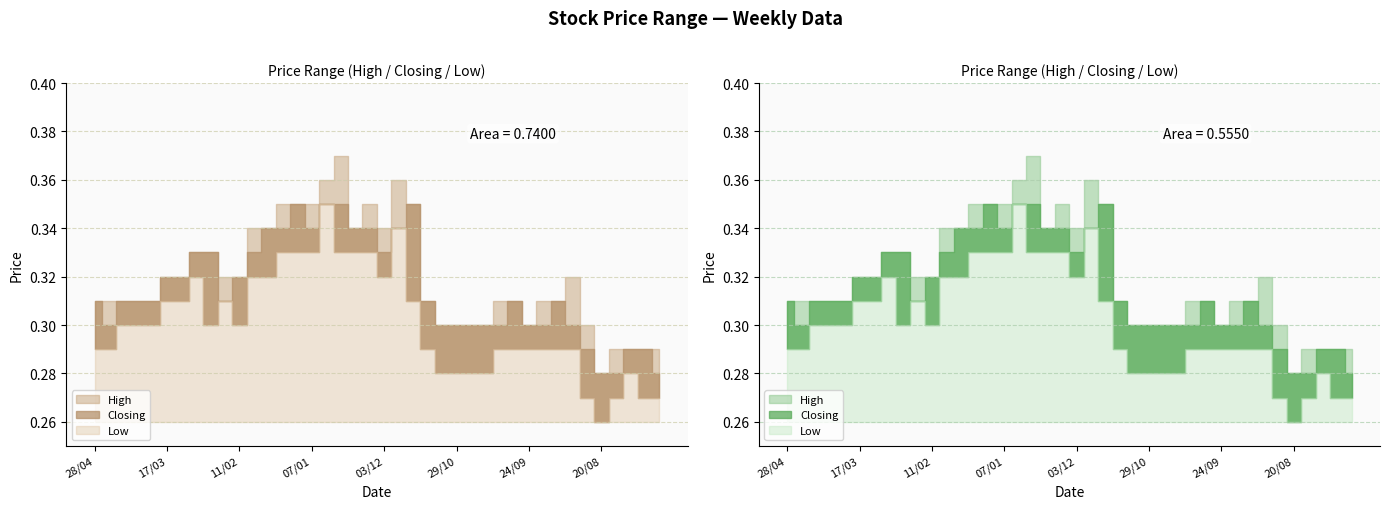

What is the difference between the maximum and minimum values in the Low series?

0.1